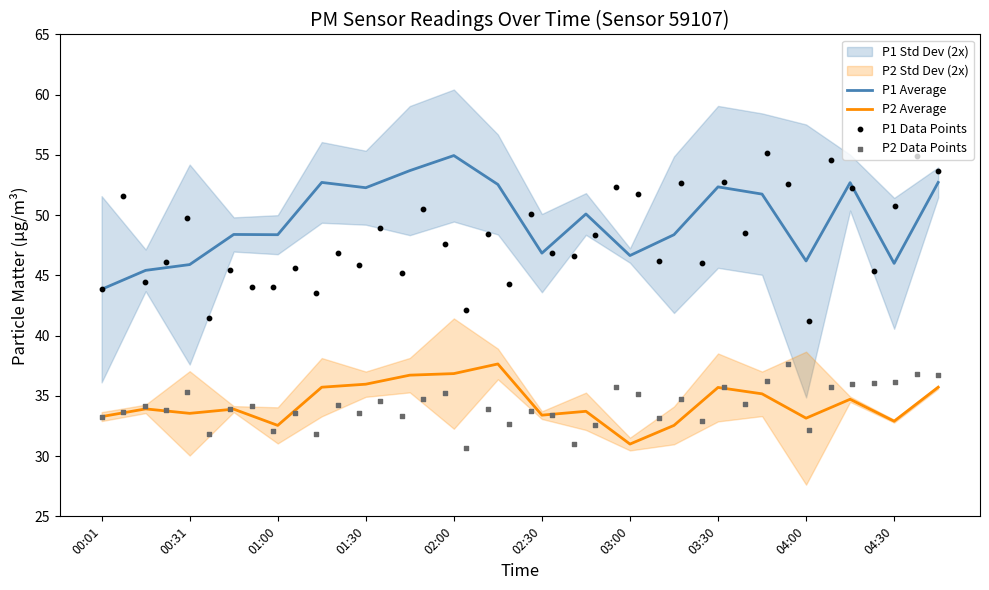

Which series has the largest Y range (max minus min)?

P1